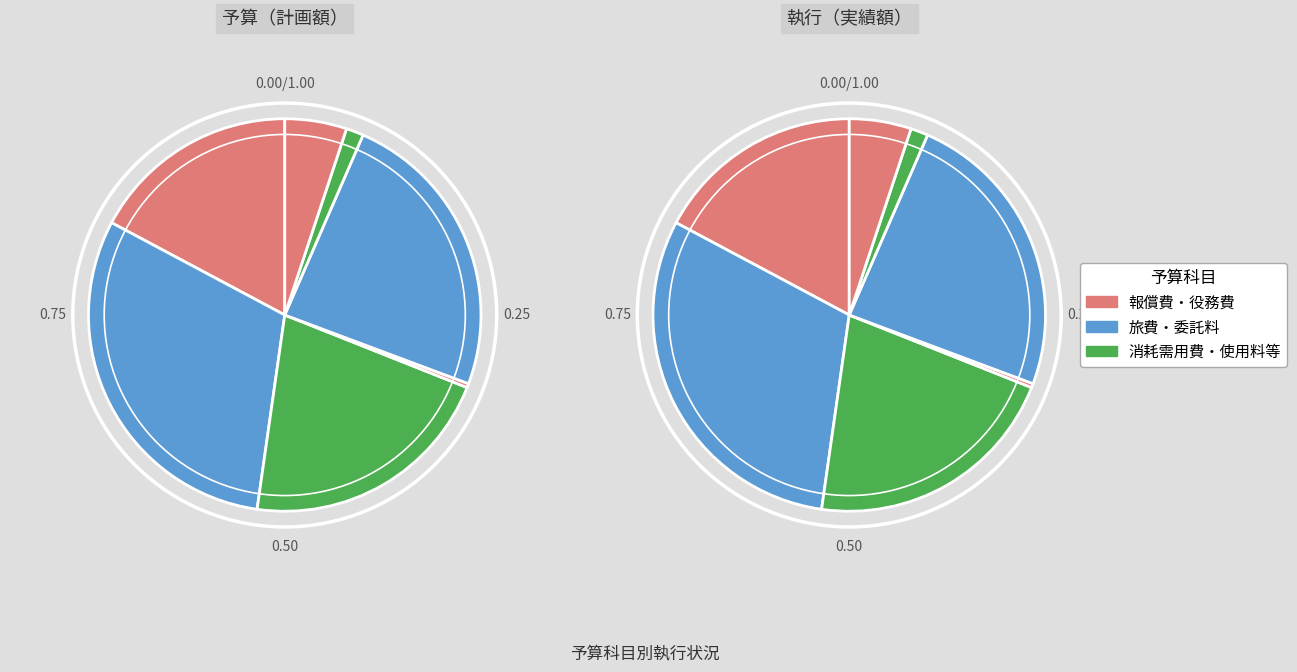

Does 役務費 account for over 50% of the chart?

No